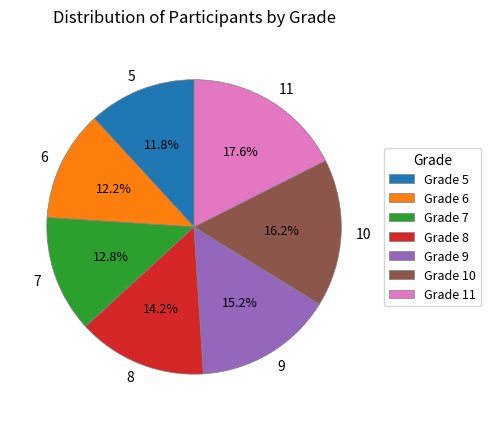

To the nearest percent, what is the difference between the 8 and 5 slice percentages?

2%